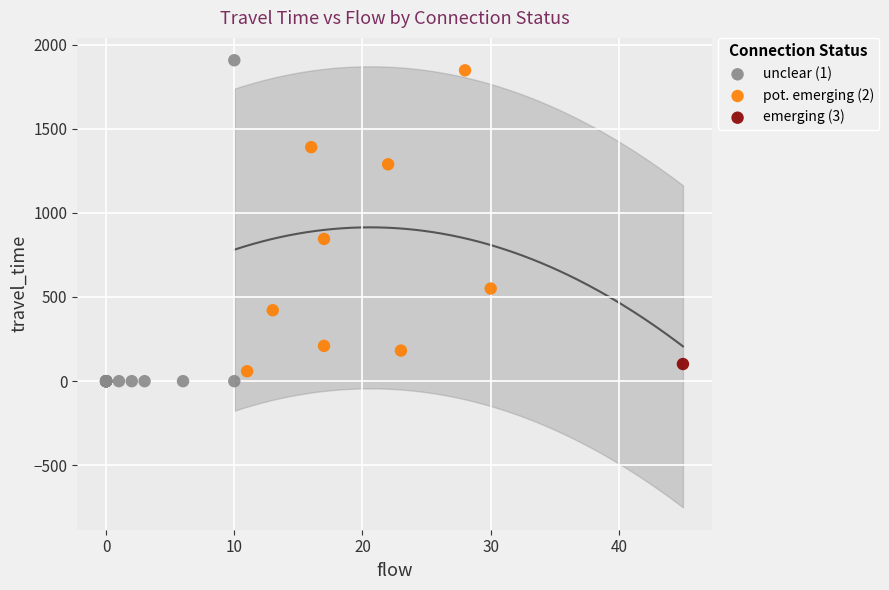

What are all the series names shown in the legend?

unclear (1), pot. emerging (2), emerging (3)